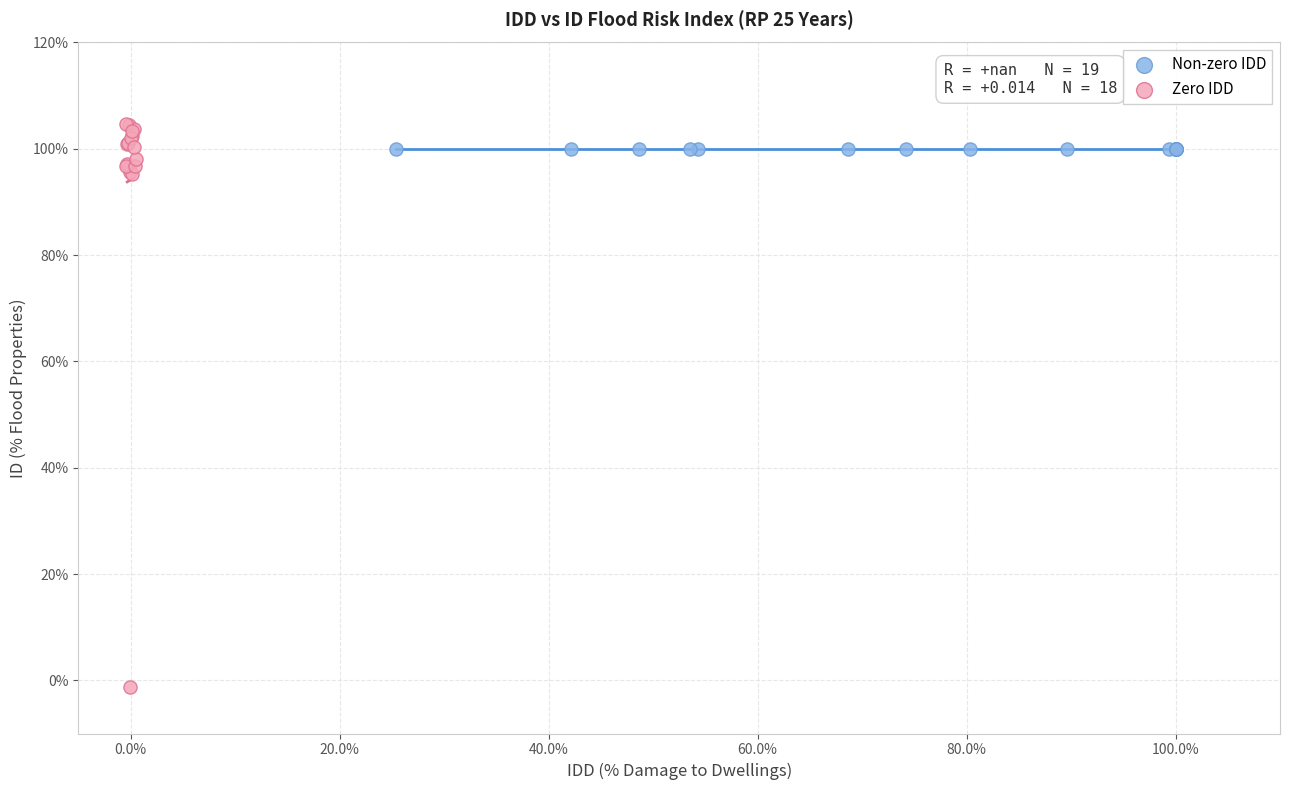

What are all the series names shown in the legend?

Non-zero IDD, Zero IDD